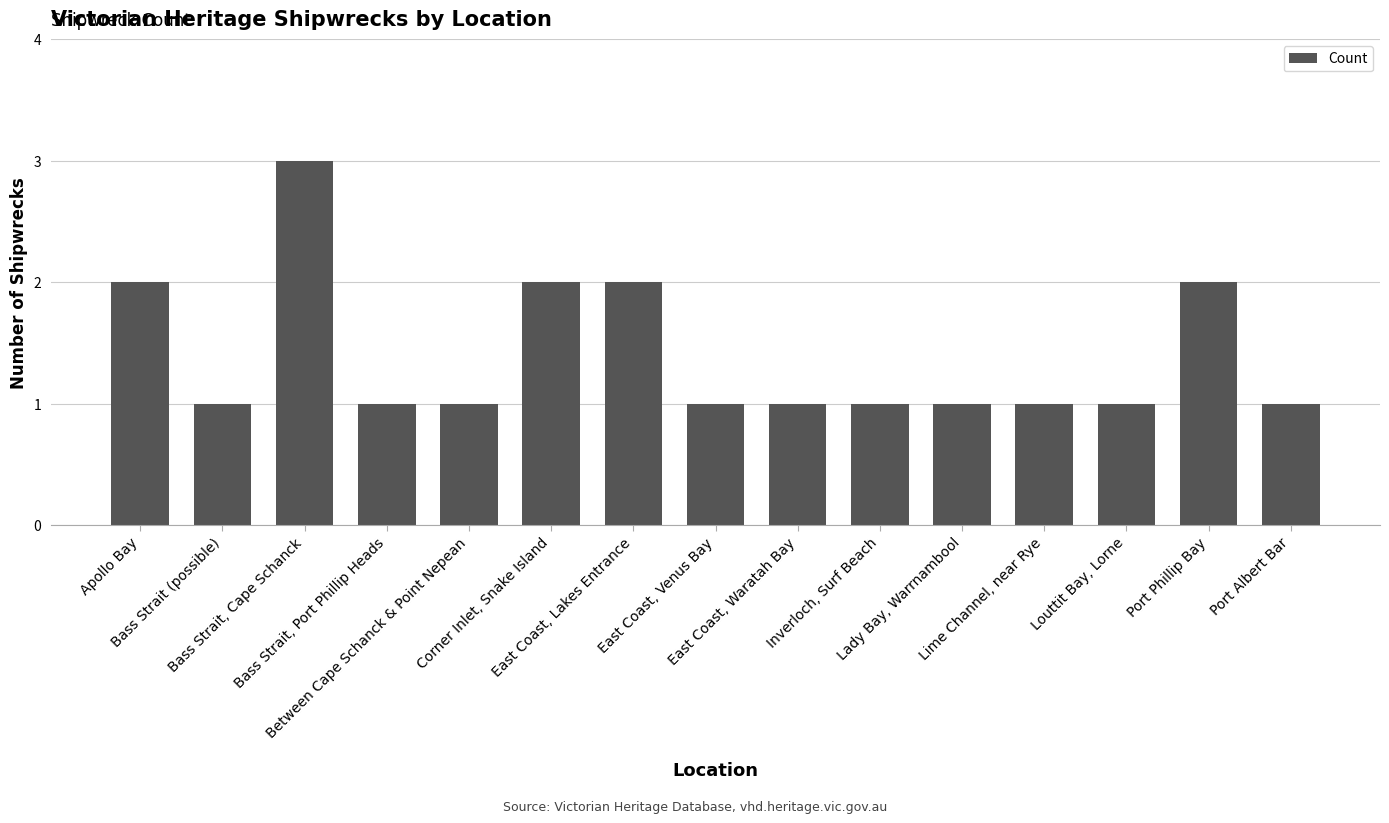

What is the ratio of the value at Between Cape Schanck & Point Nepean to the value at Corner Inlet, Snake Island?

0.5